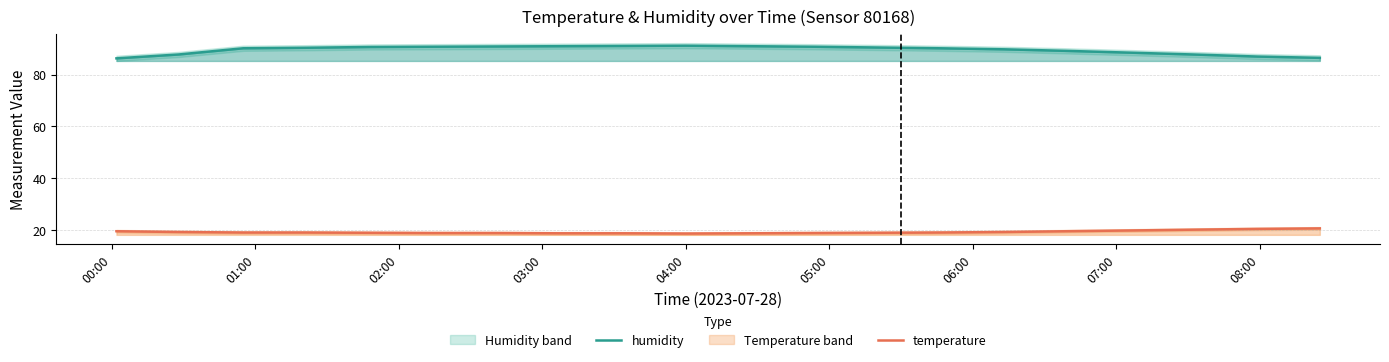

True or false: humidity and temperature intersect in this chart.

False